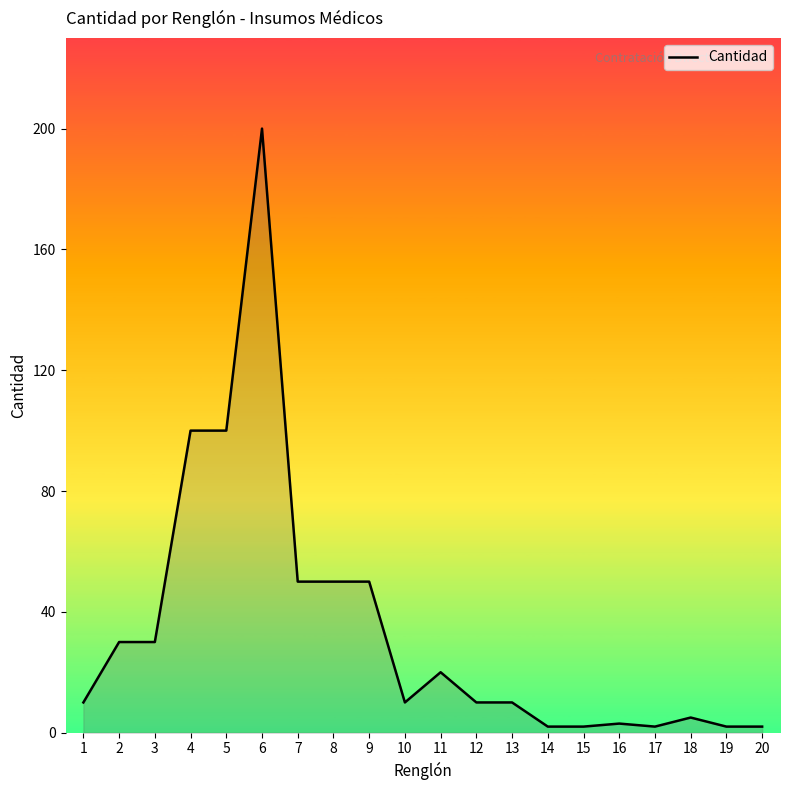

What is the change in value from 3 to 11?

-10